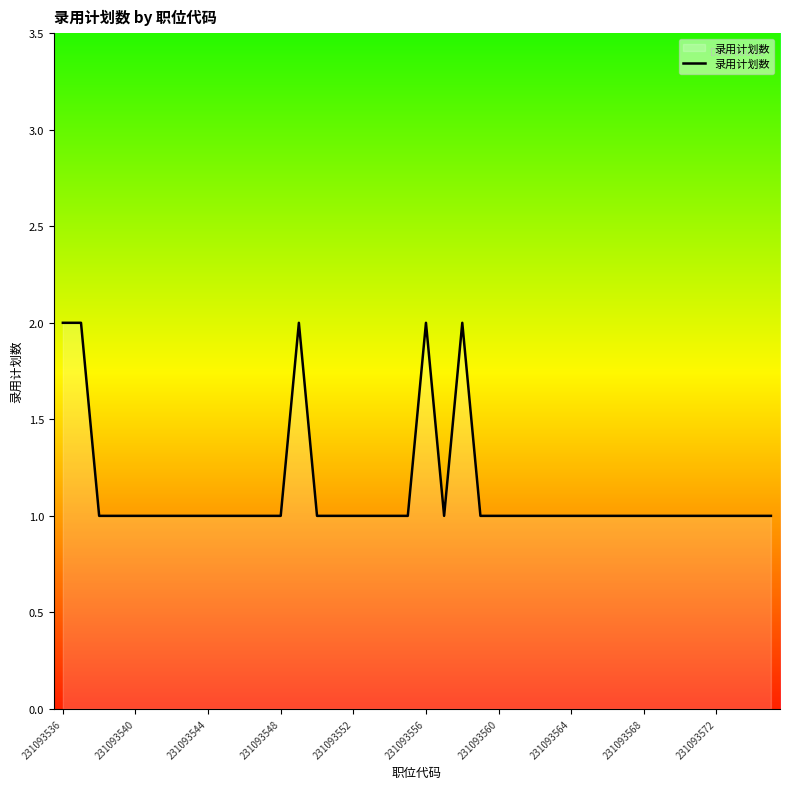

How many lines are shown in the chart?

1